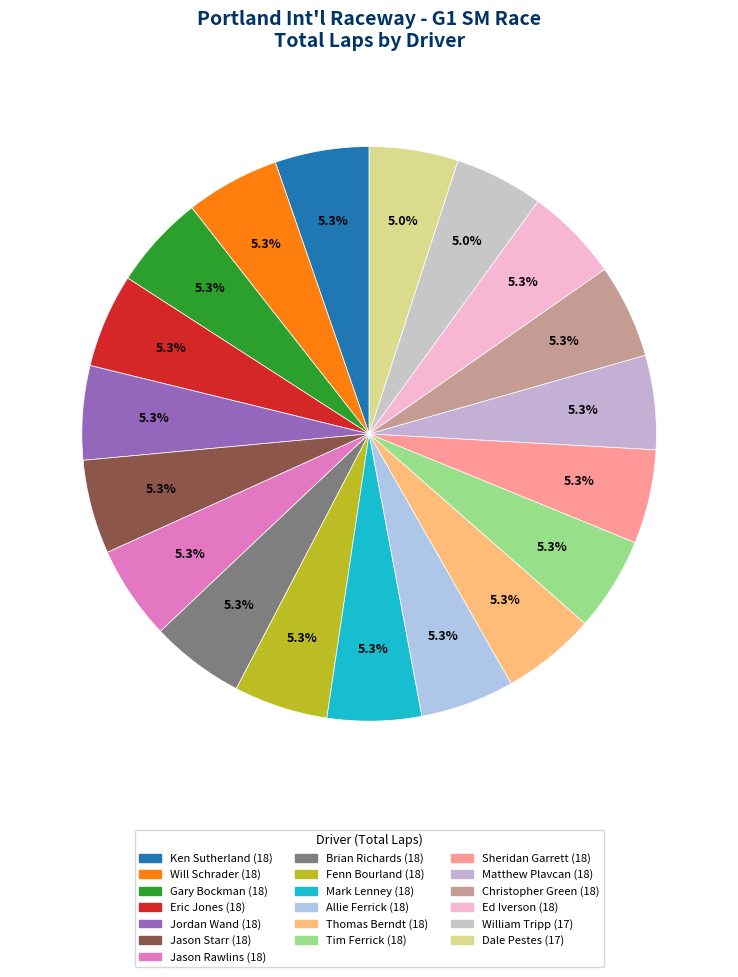

Count the number of slices in the pie.

19